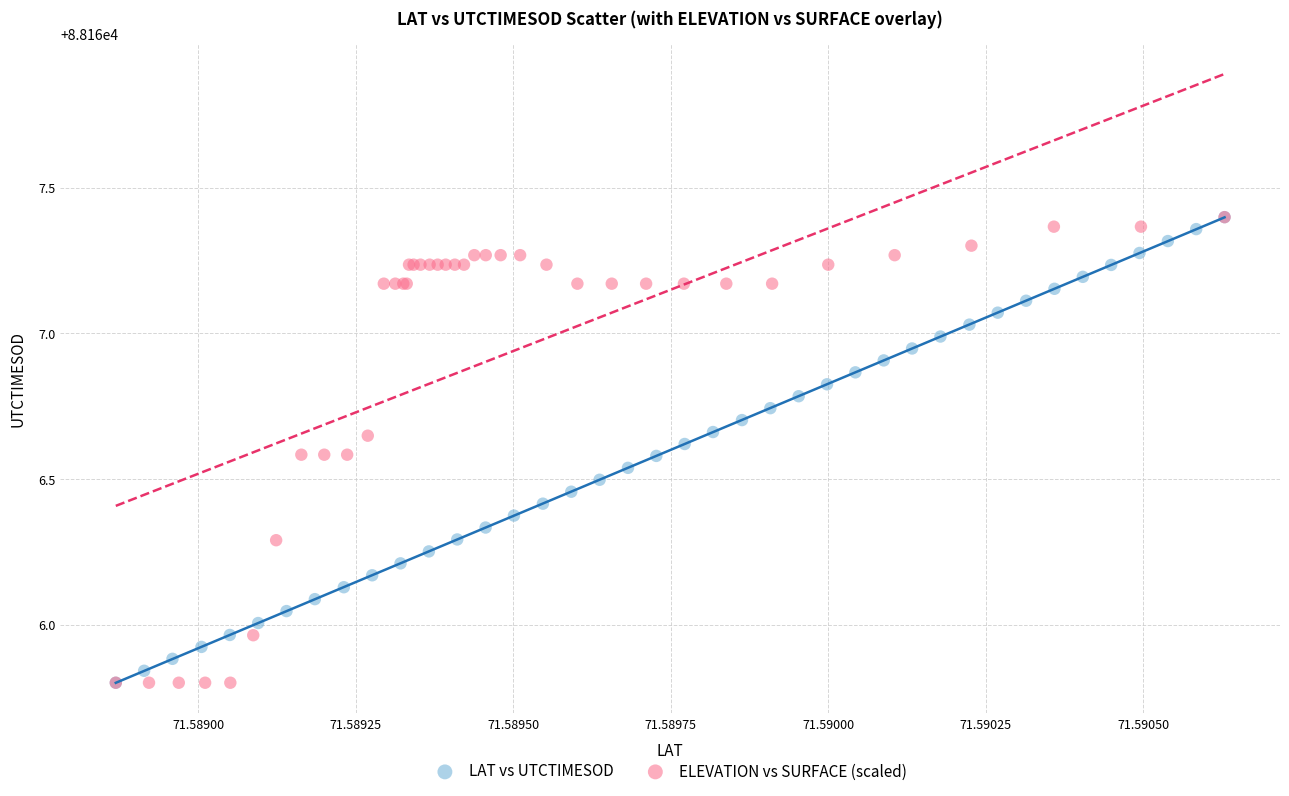

What are all the series names shown in the legend?

LAT vs UTCTIMESOD, ELEVATION vs SURFACE (scaled)